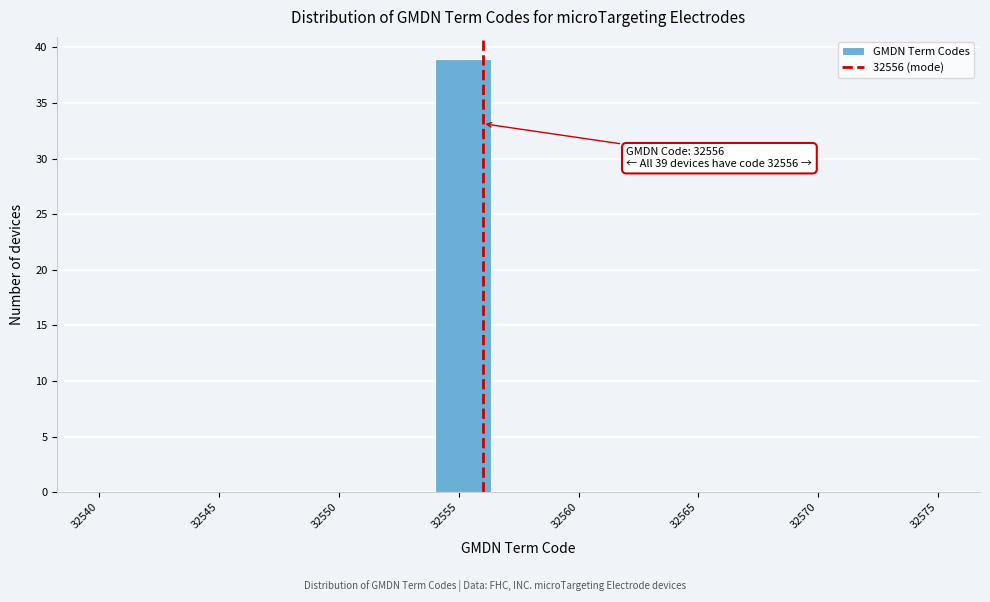

Over which range of the x-axis is the bar tallest?

32554.0 to 32556.5